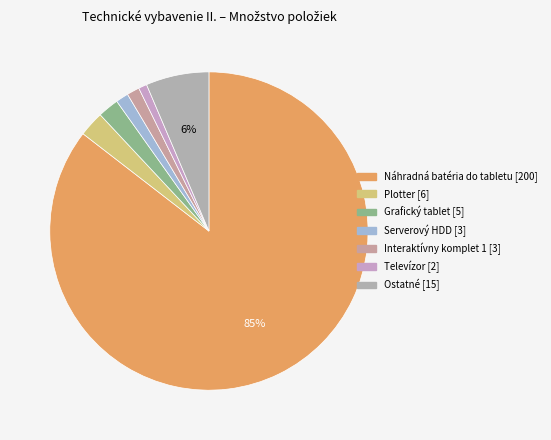

How many slices are in this pie chart?

7